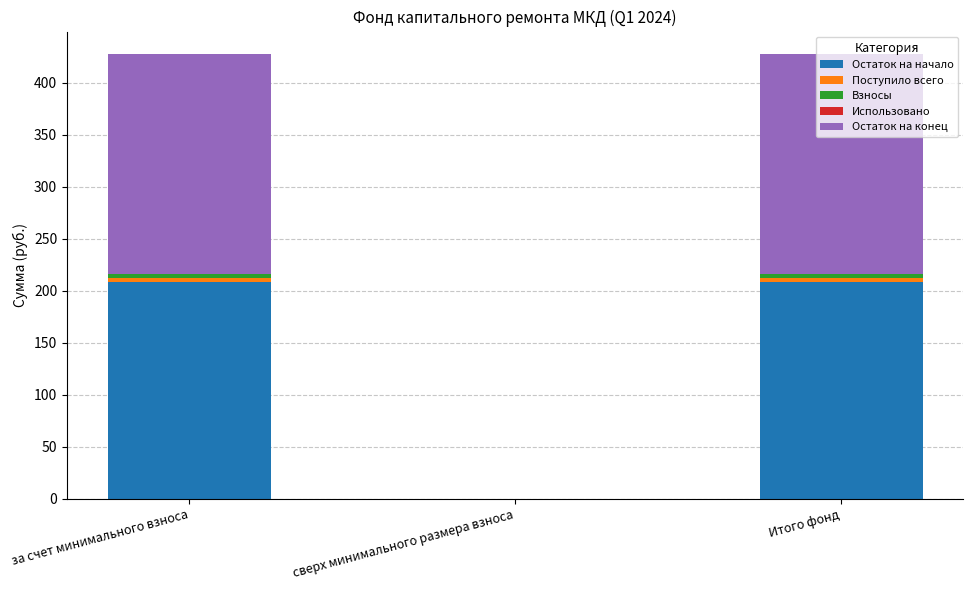

List the series in order of their peak value, highest first.

Остаток на конец, Остаток на начало, Поступило всего, Взносы, Использовано